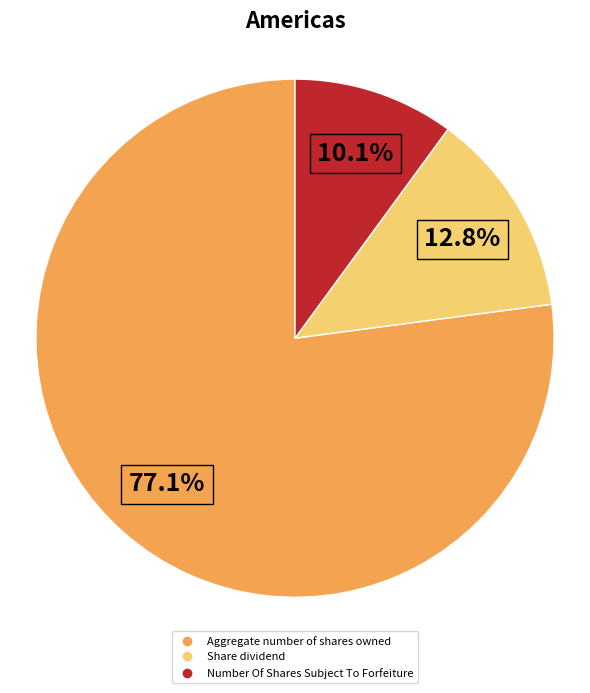

Between Aggregate number of shares owned and Number Of Shares Subject To Forfeiture, which is larger?

Aggregate number of shares owned